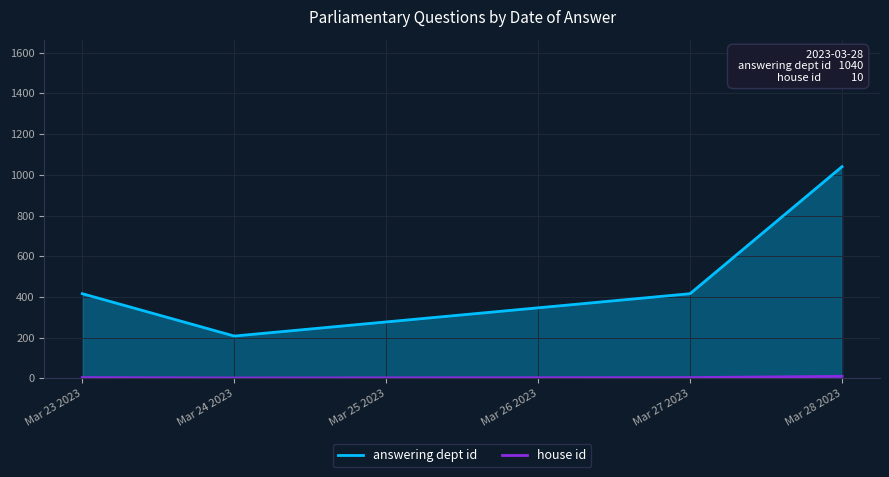

The value of answering dept id at Mar 27 2023 is 212. True or false?

False